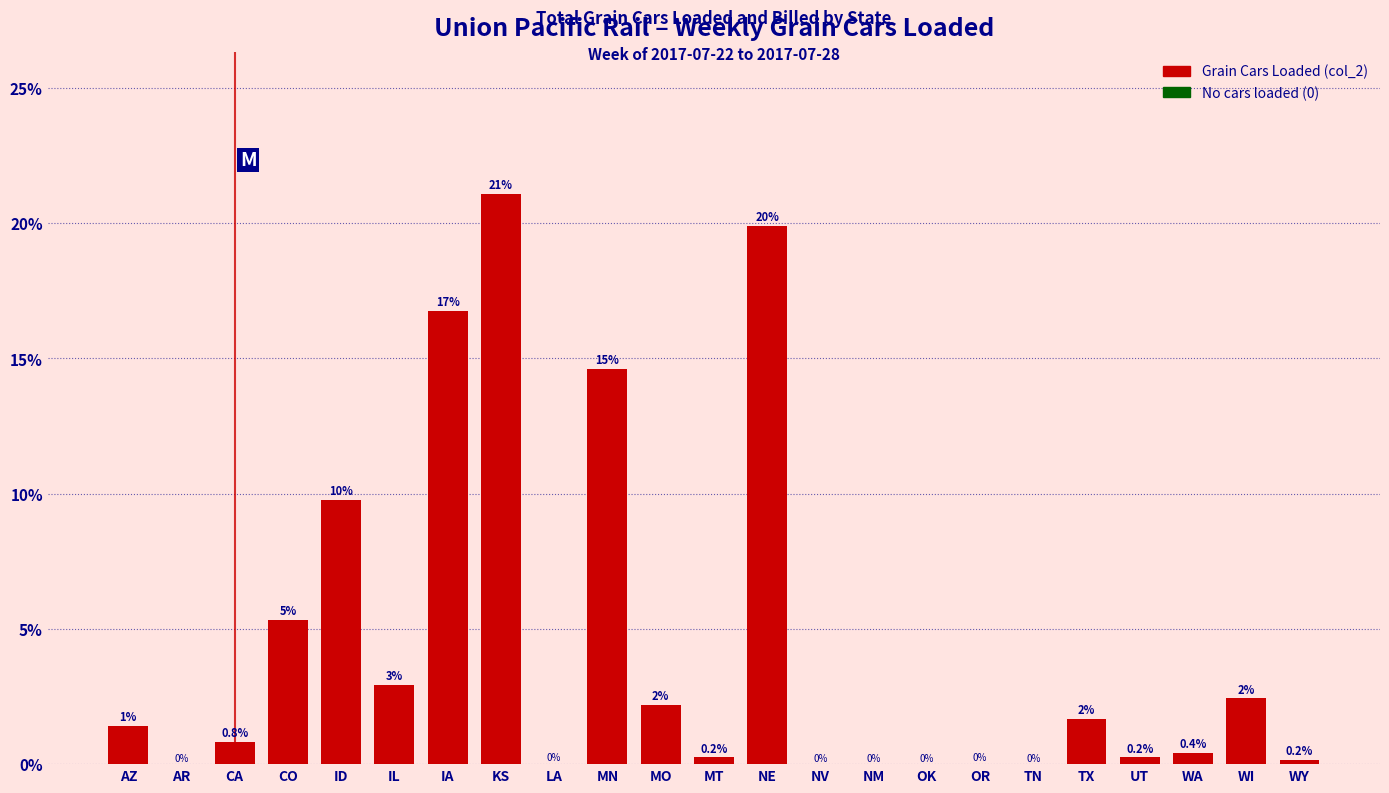

The value at WY is 0.2. True or false?

True